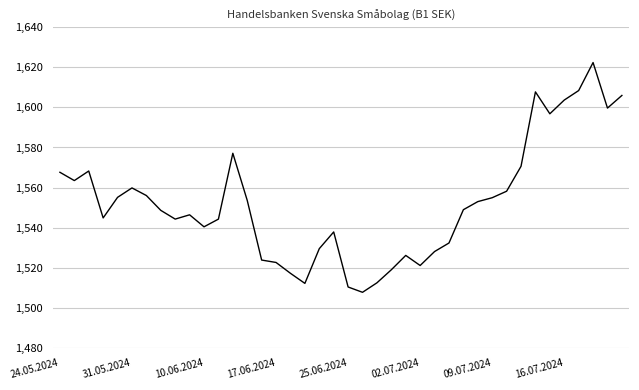

What is the minimum value shown in the chart?

1507.7